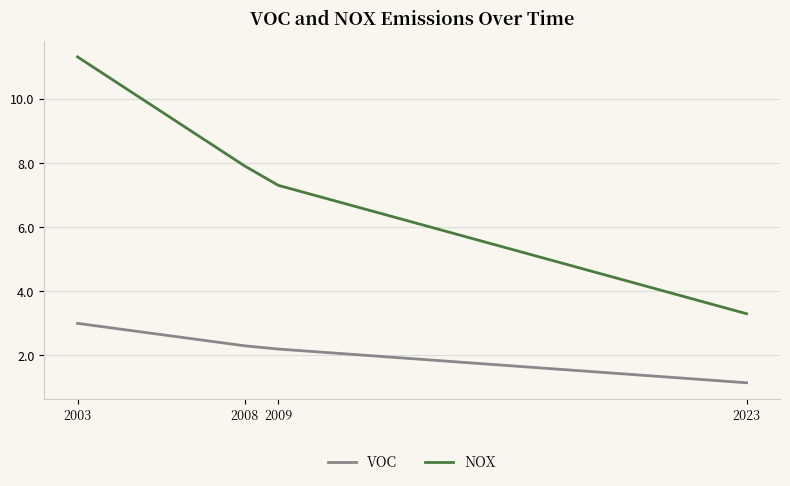

The VOC series shows 3.3 at 2009. True or false?

False